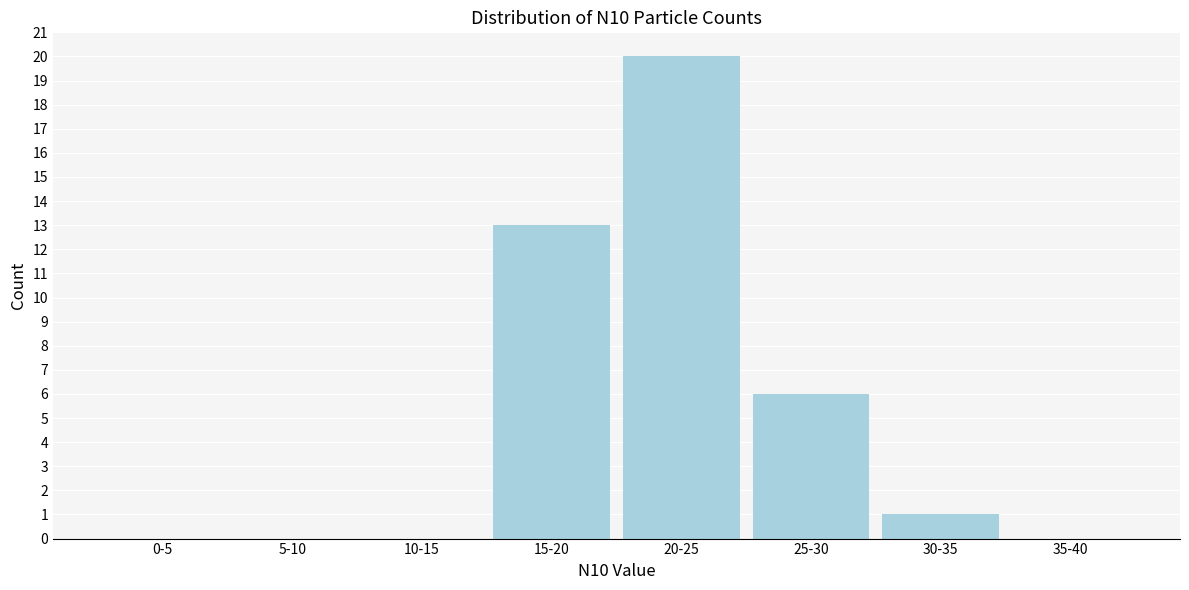

Reading left to right, transcribe all the data shown in this chart.

0-5=0	5-10=0	10-15=0	15-20=13	20-25=20	25-30=6	30-35=1	35-40=0